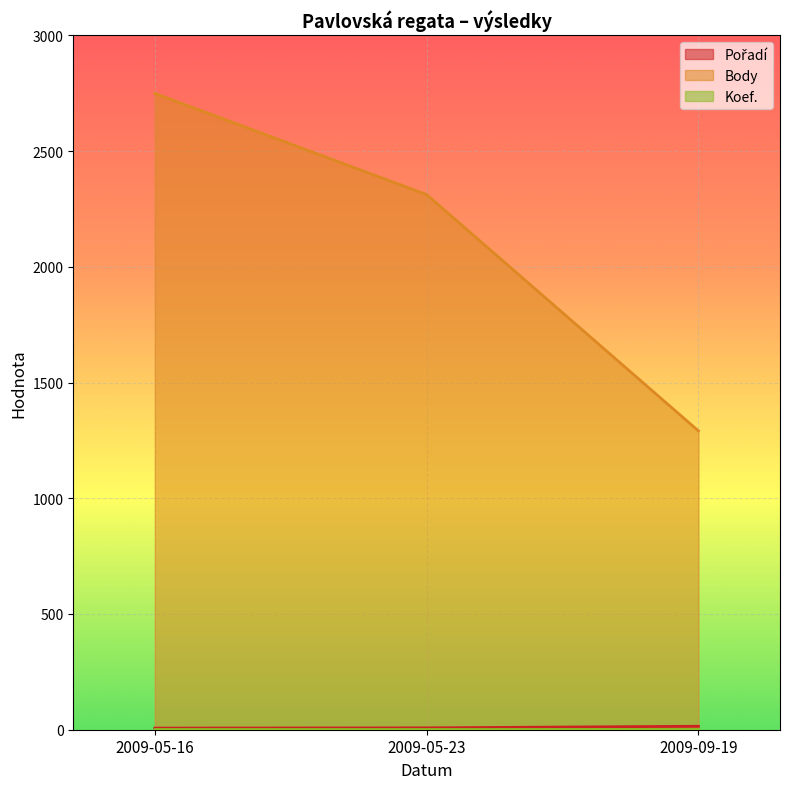

At which label is Body closest to 2020?

2009-05-23